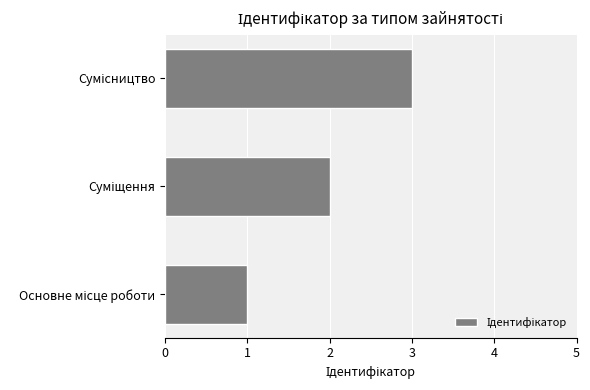

What is the sum of all values?

6